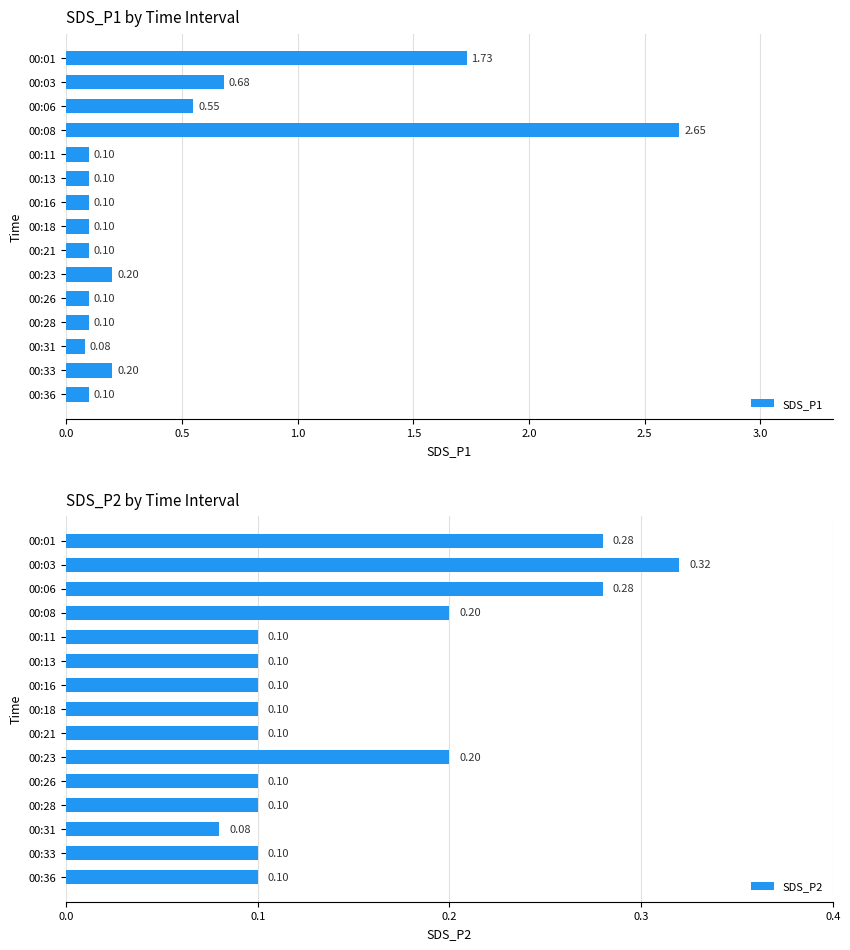

The value of SDS_P1 at 00:08 is 1.1. True or false?

False